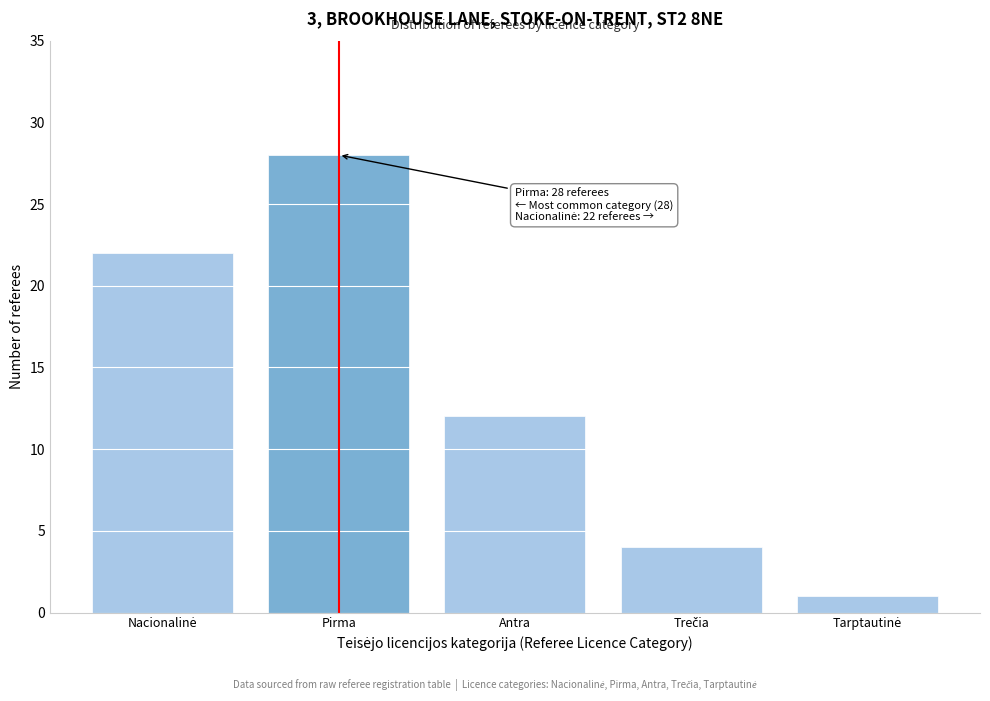

Reading left to right, list all the values displayed in this chart.

22	28	12	4	1